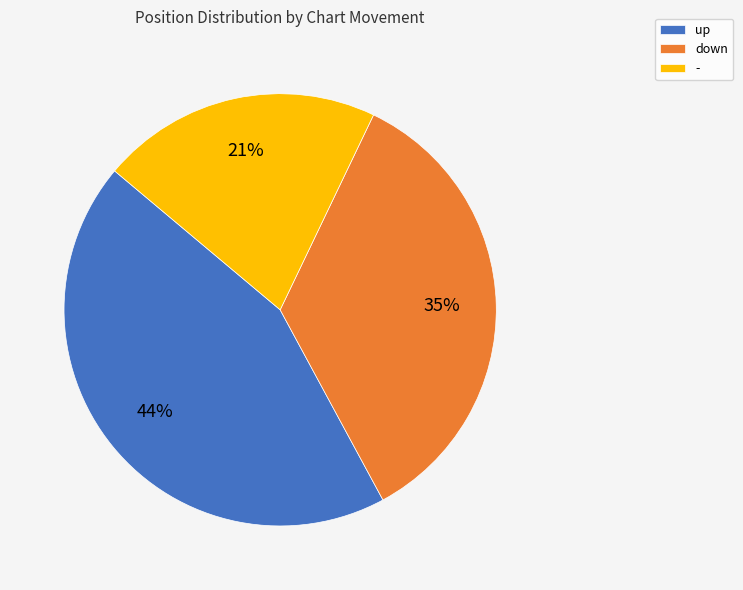

Approximately how many times larger is the value at up compared to down?

1.3